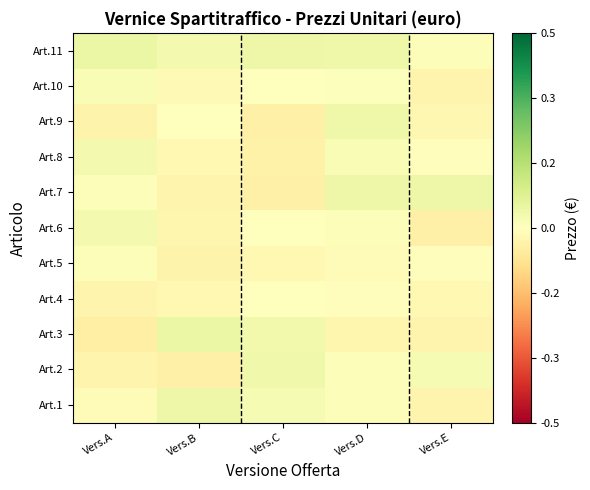

What is the total value across all series at Vers.B?

-0.1